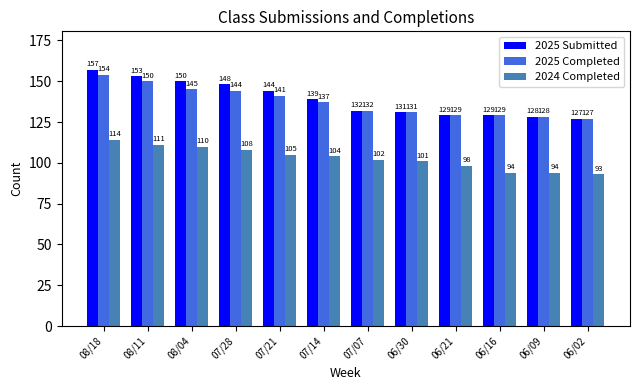

What is the total value across all series at 06/21?

356